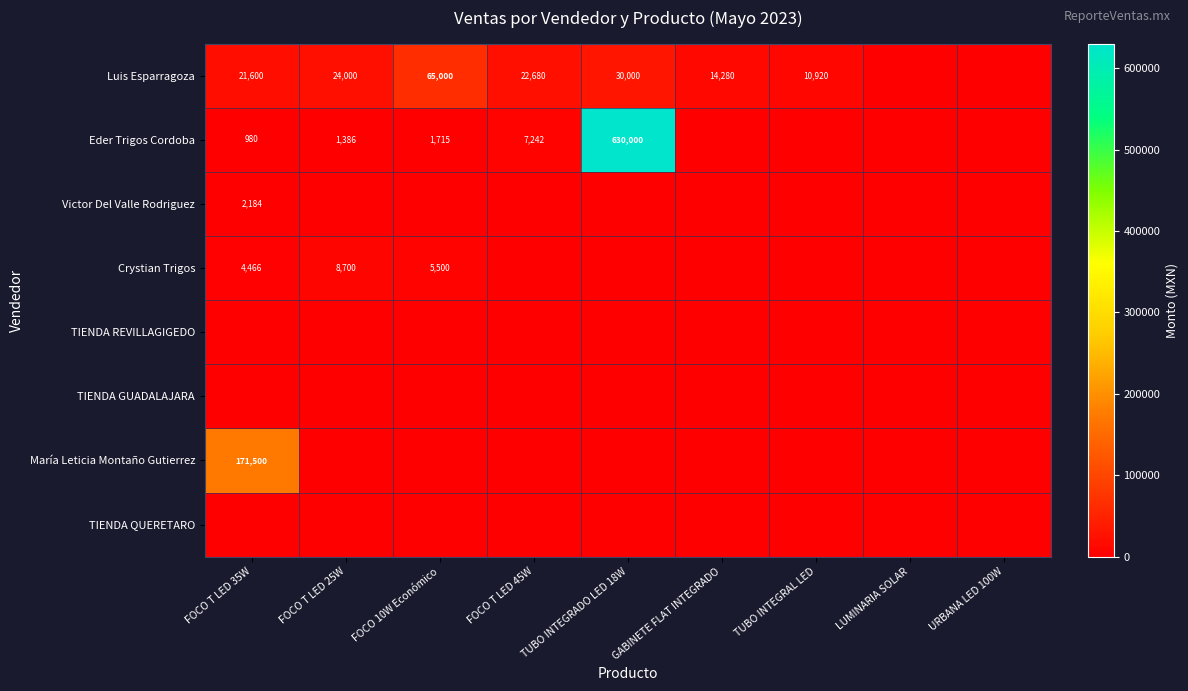

At which category does the chart reach its minimum across all series?

LUMINARIA SOLAR